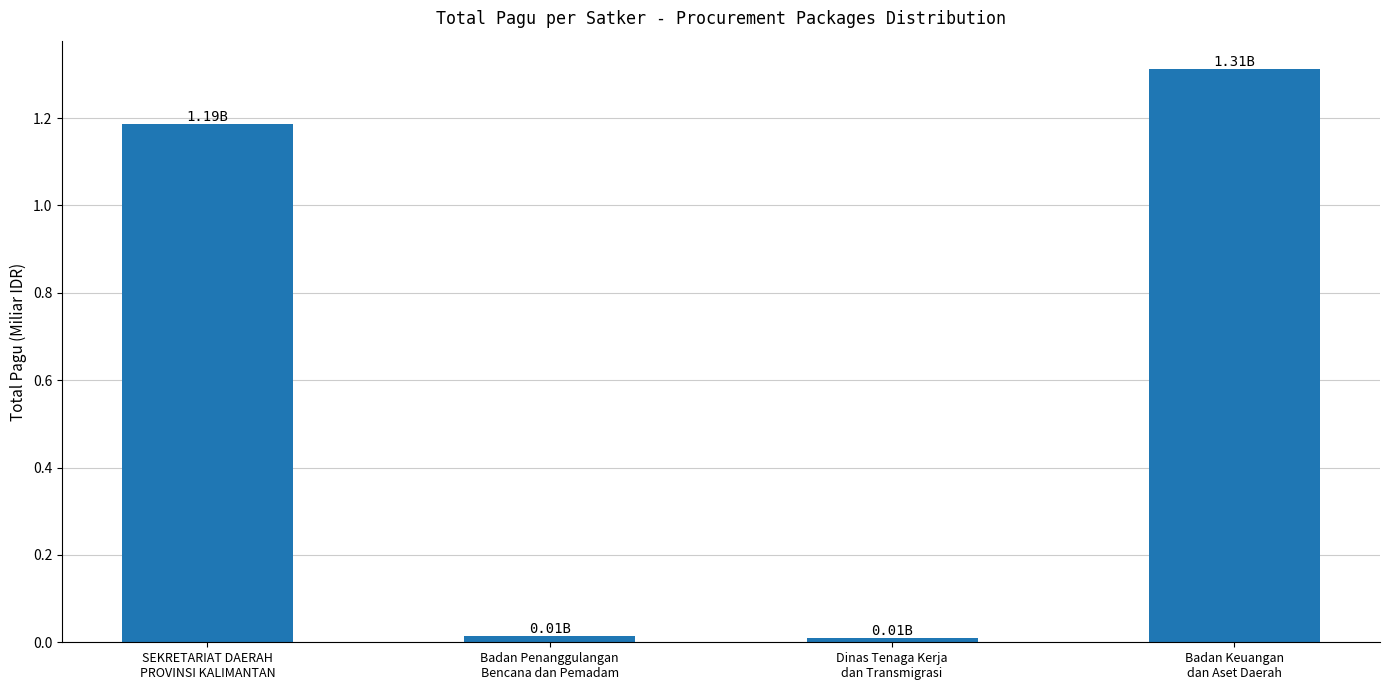

Does the chart contain any negative values?

No